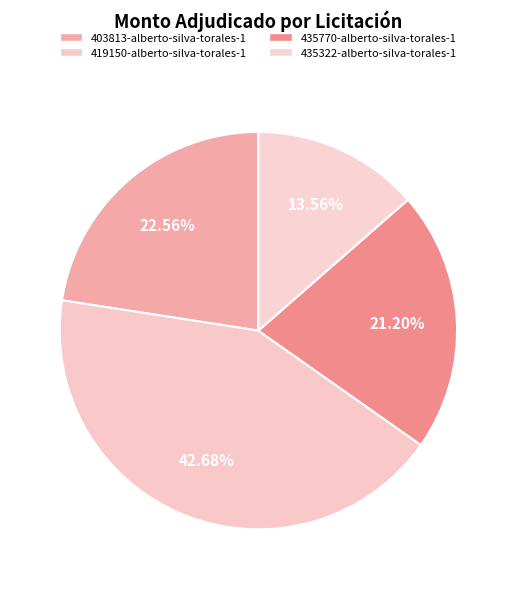

To the nearest percent, what is the average slice percentage?

25%